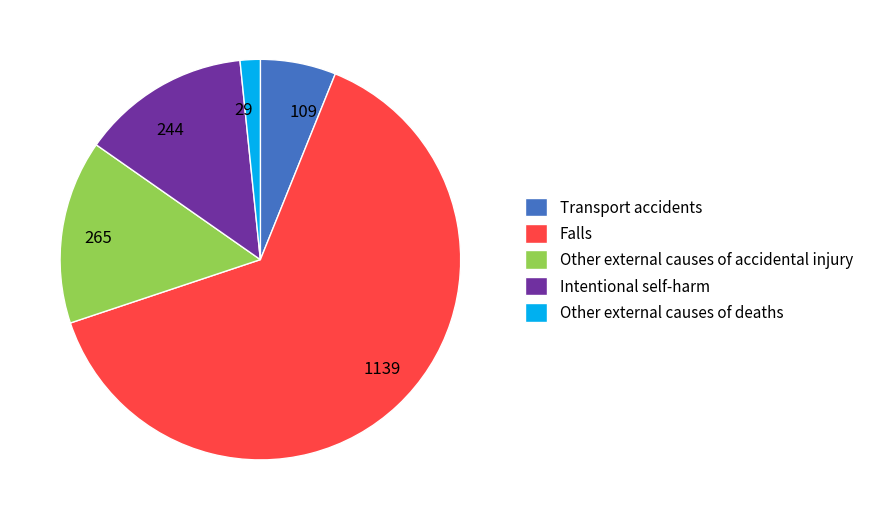

The Other external causes of accidental injury slice represents 15% of the pie. True or false?

True